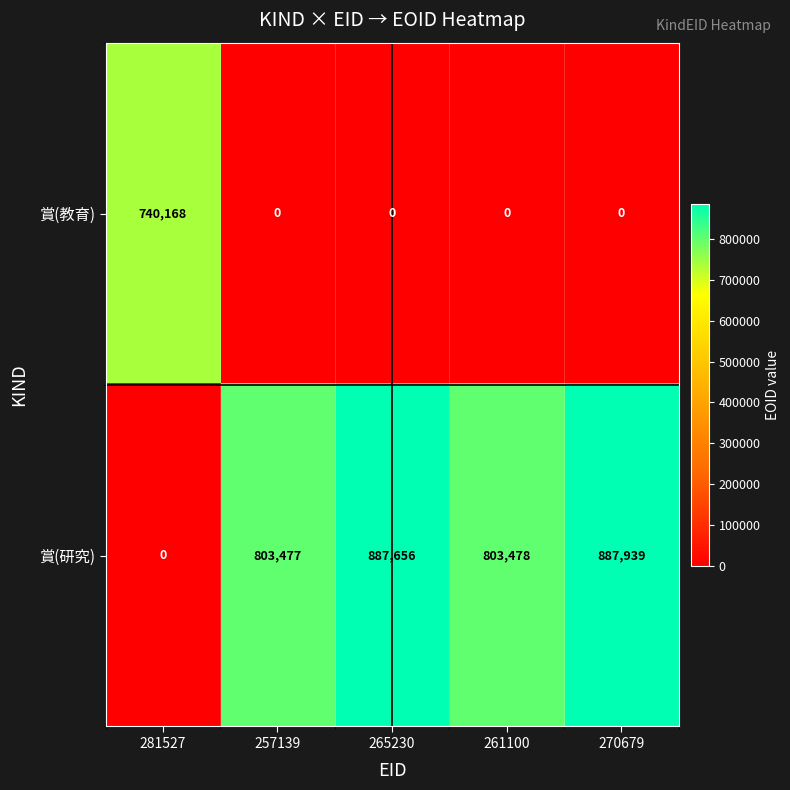

The value of 賞(研究) at 270679 is 887939. True or false?

True